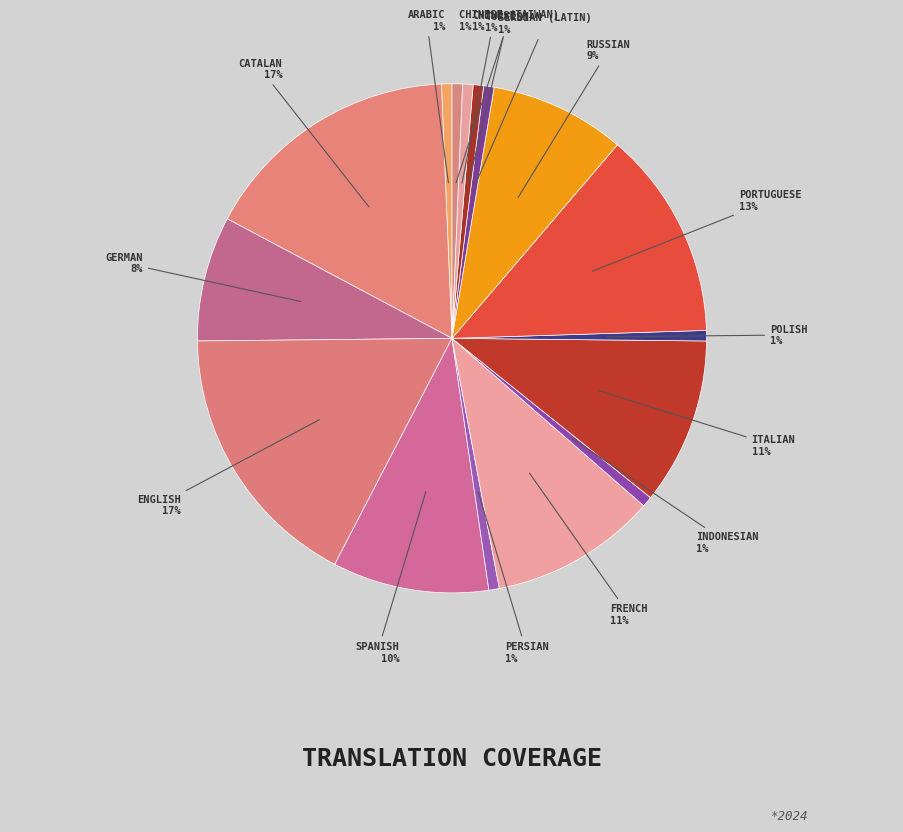

How many slices are in this pie chart?

16